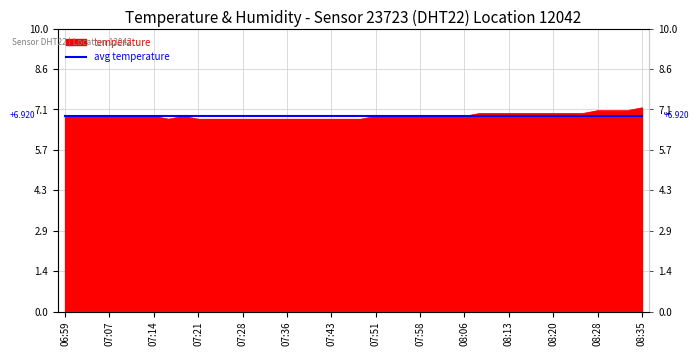

List the labels in order of value, largest first.

08:35, 08:28, 08:30, 08:33, 08:08, 08:11, 08:13, 08:15, 08:18, 08:20, 08:23, 08:25, 06:59, 07:02, 07:04, 07:07, 07:09, 07:11, 07:14, 07:19, 07:51, 07:53, 07:56, 07:58, 08:00, 08:03, 08:06, 07:16, 07:21, 07:24, 07:26, 07:28, 07:31, 07:33, 07:36, 07:38, 07:41, 07:43, 07:46, 07:48